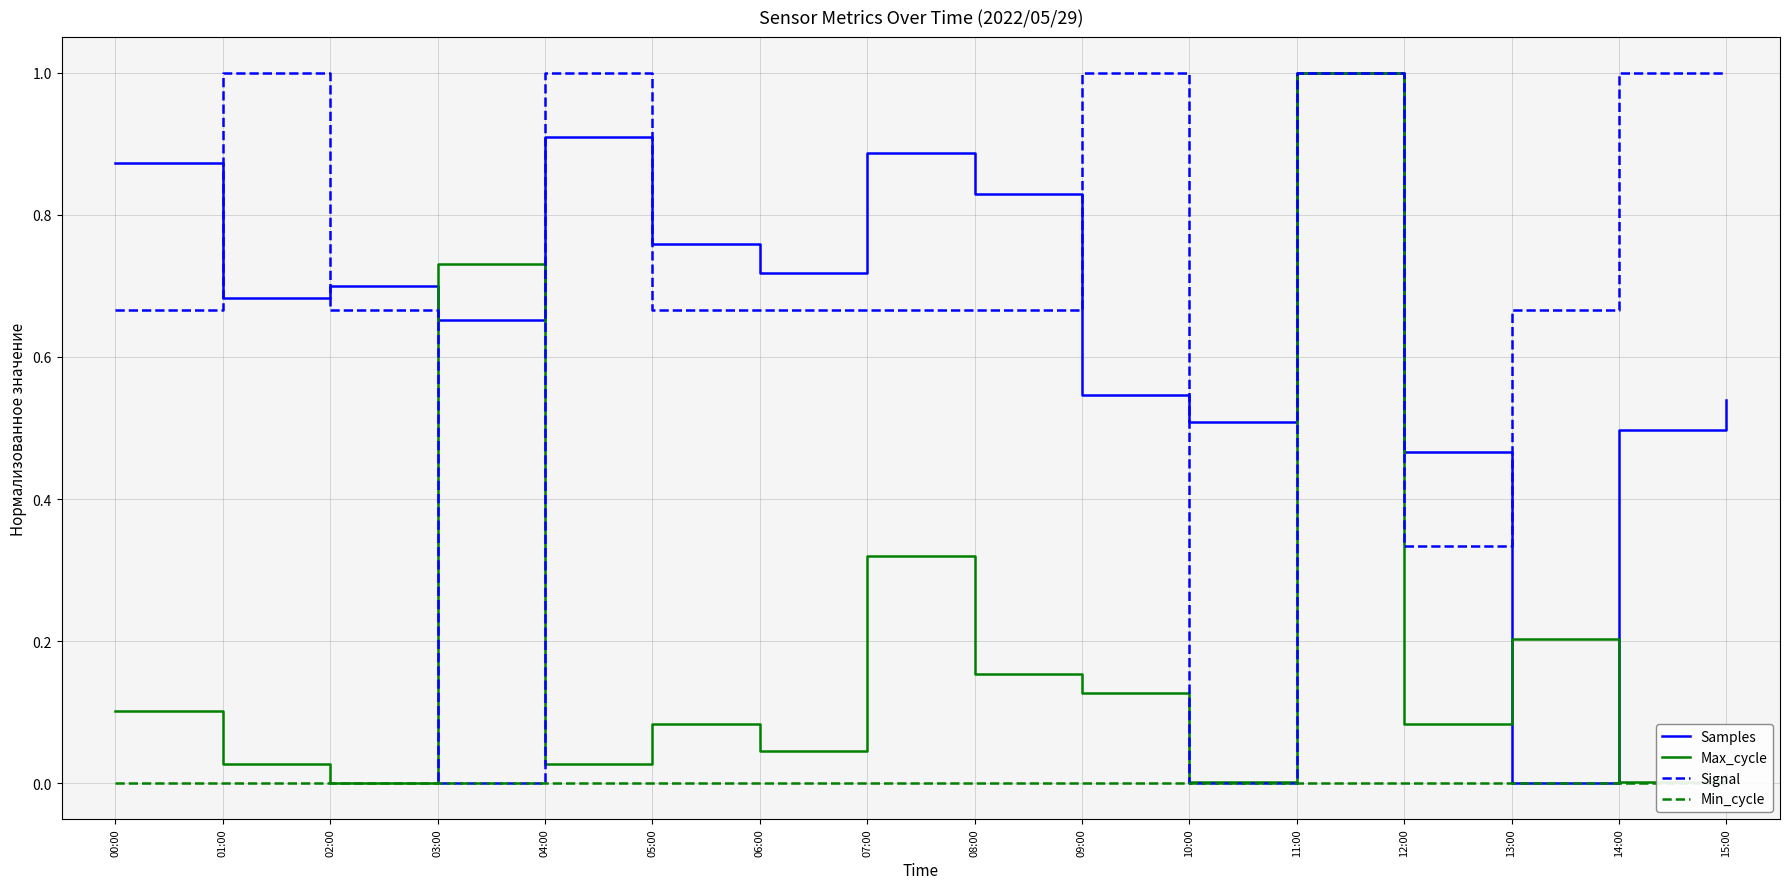

What is the maximum value shown in the chart?

1.0